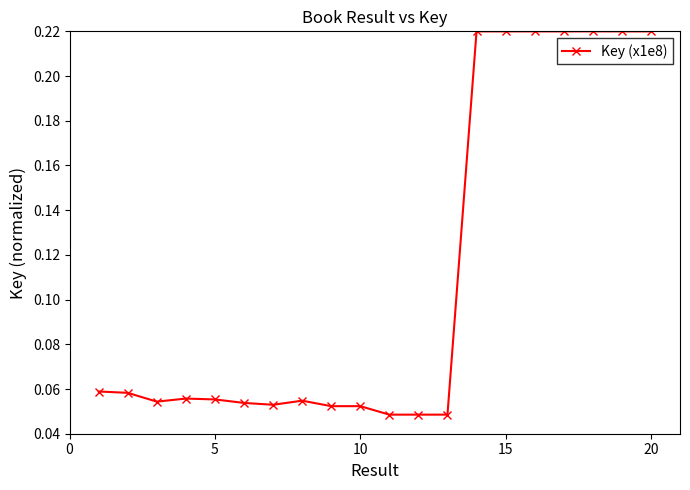

How many values are between 0 and 1?

20